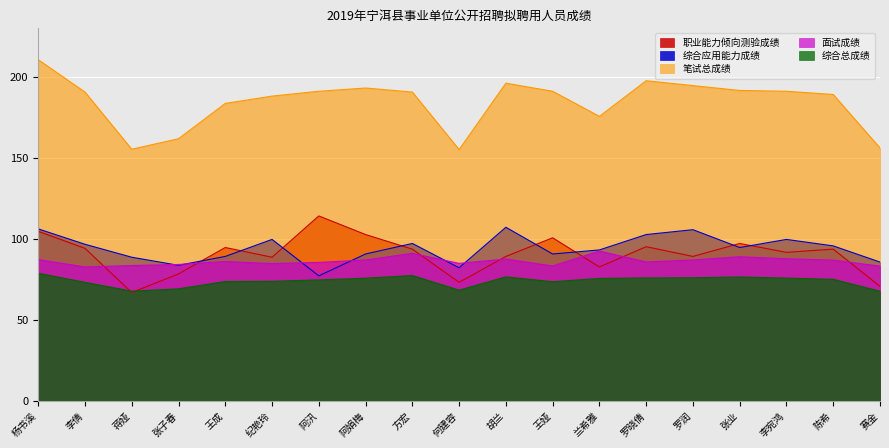

Rank the series at 胡兰 from lowest to highest value.

综合总成绩, 面试成绩, 职业能力倾向测验成绩, 综合应用能力成绩, 笔试总成绩